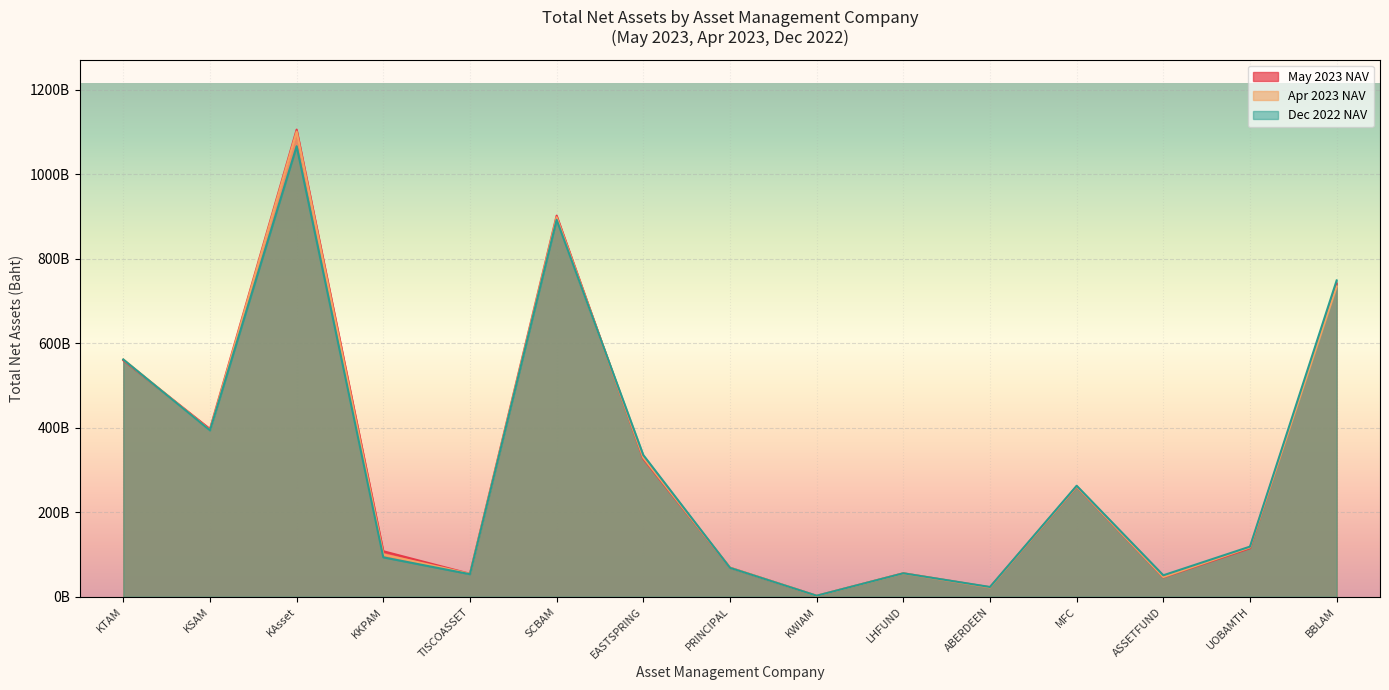

How many interior local peaks does the KTAM series have?

1